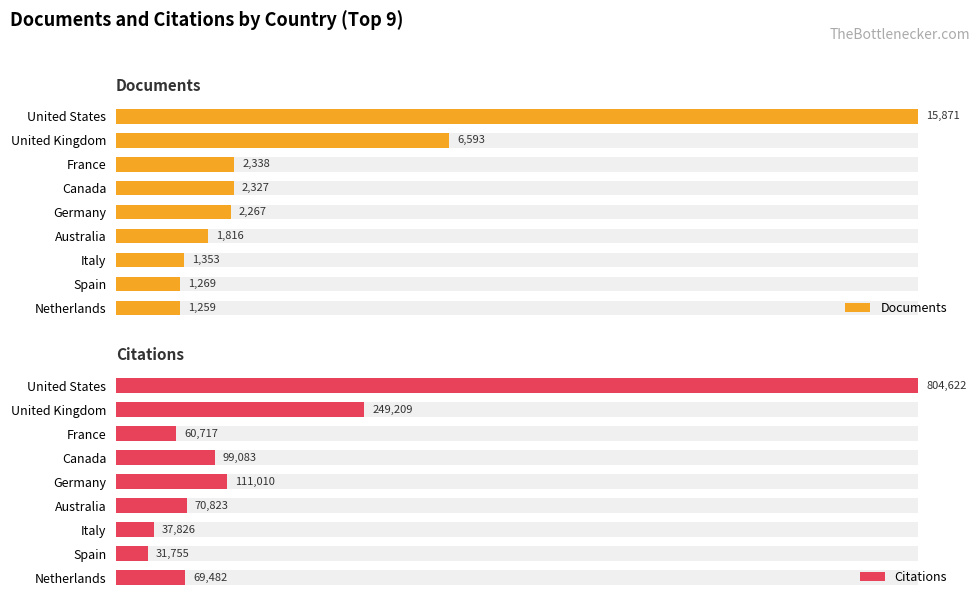

How many bars are there in each group?

2